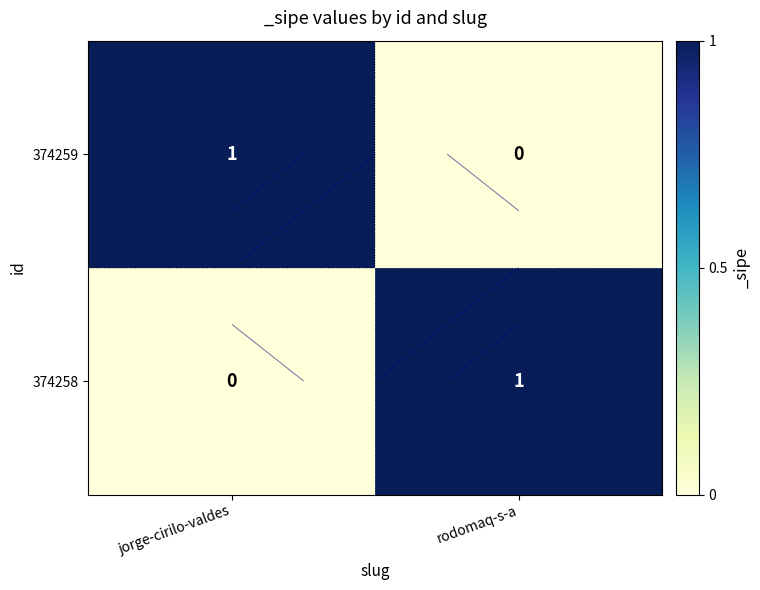

Which category has the lowest value in the 374258 series?

jorge-cirilo-valdes